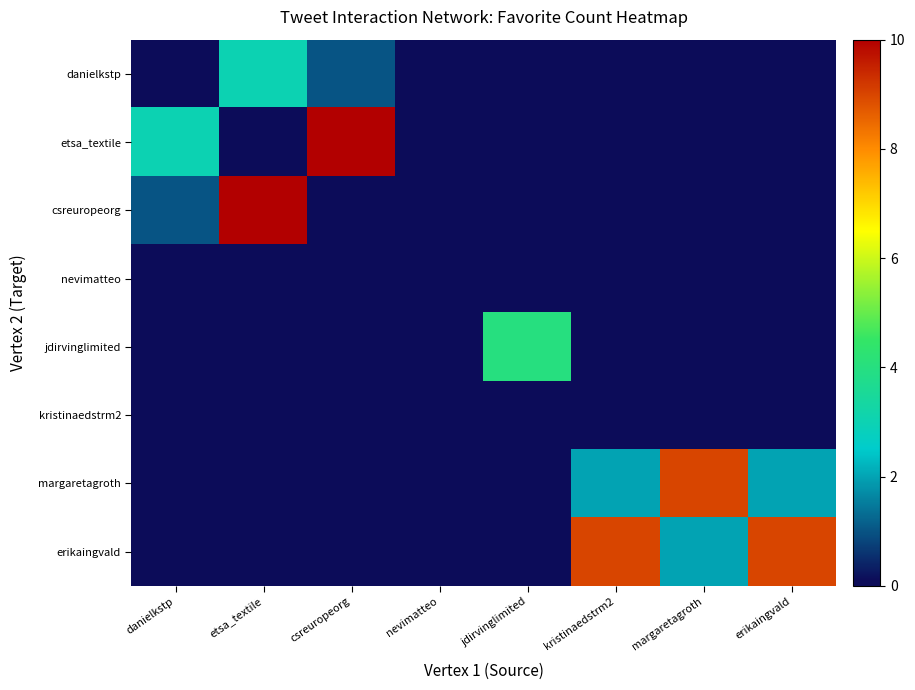

At how many categories does at least one series exceed 6?

5